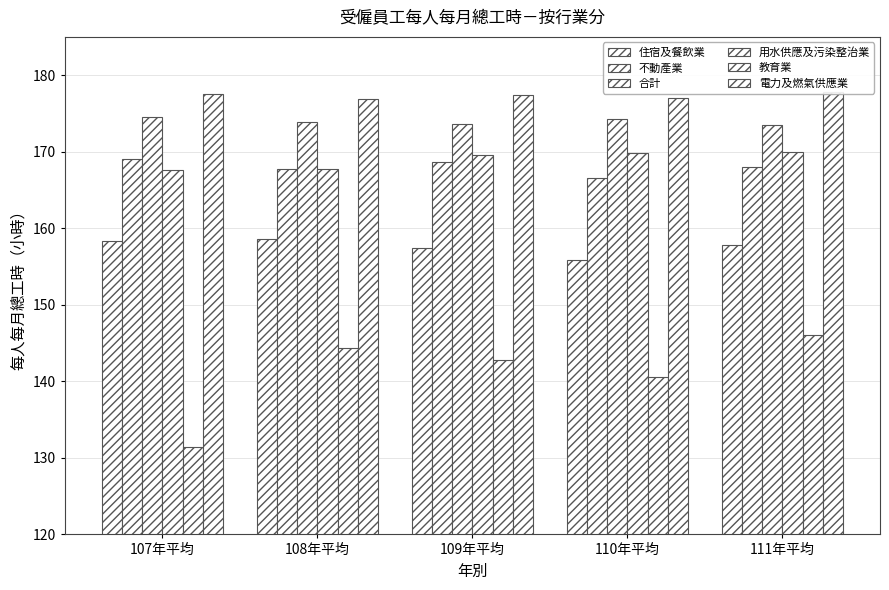

What is the label of the 3rd bar from the left?

109年平均